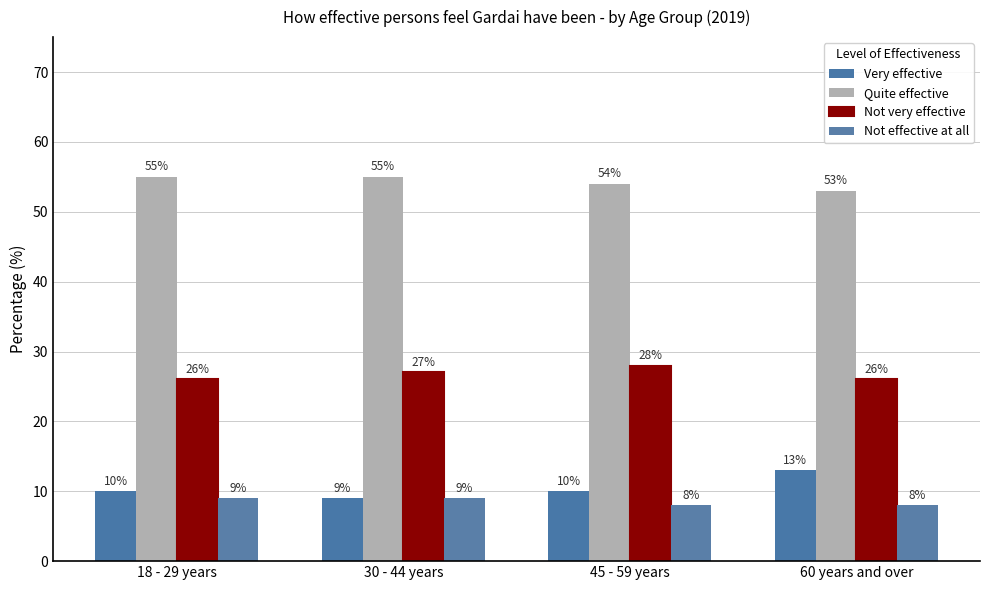

Rank the series at 18 - 29 years from highest to lowest value.

Quite effective, Not very effective, Very effective, Not effective at all